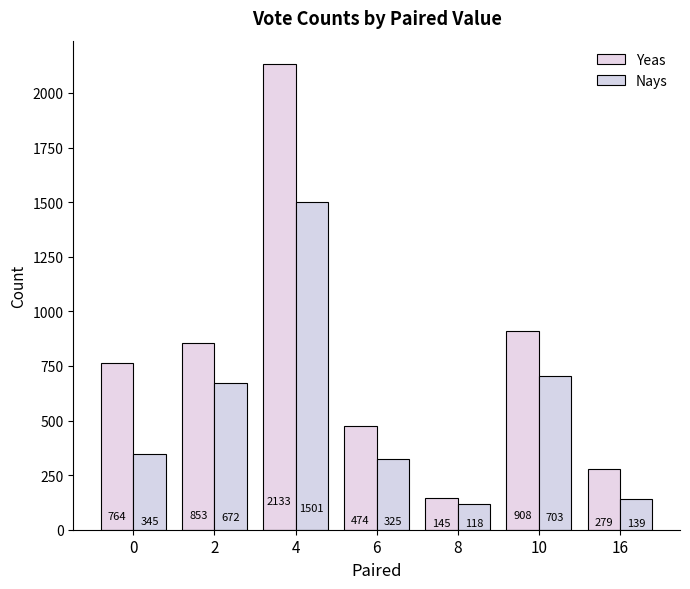

What is the total value across all series at 10?

1611